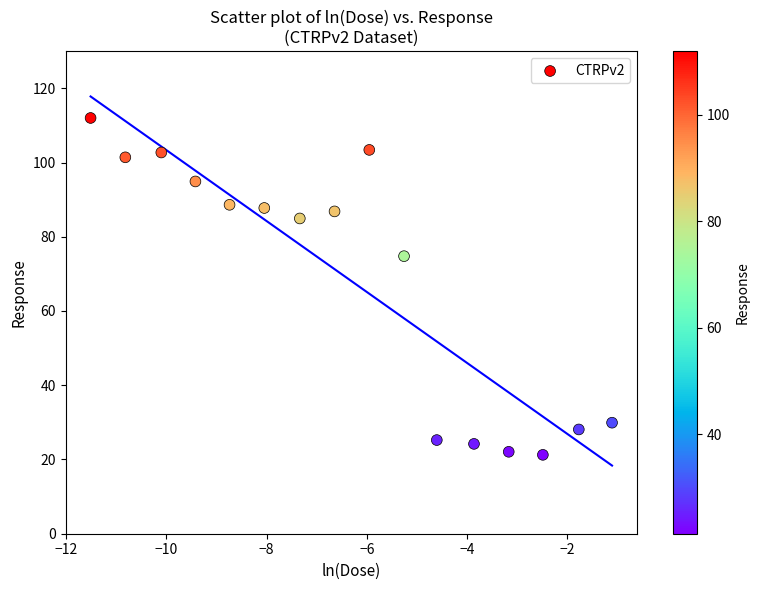

What is the range of X values (max minus min)?

10.4